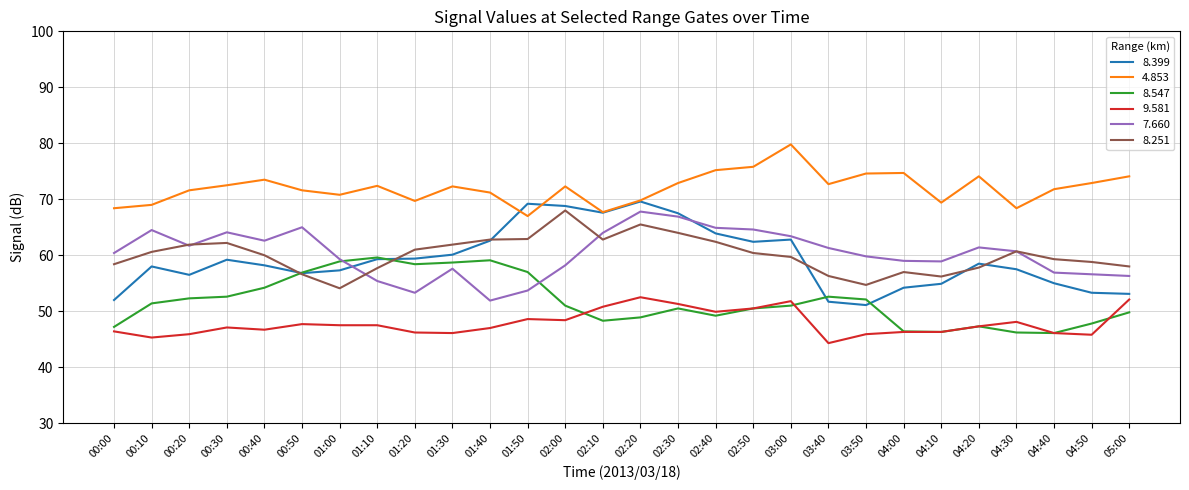

True or false: 4.853 and 8.547 cross at least once.

False